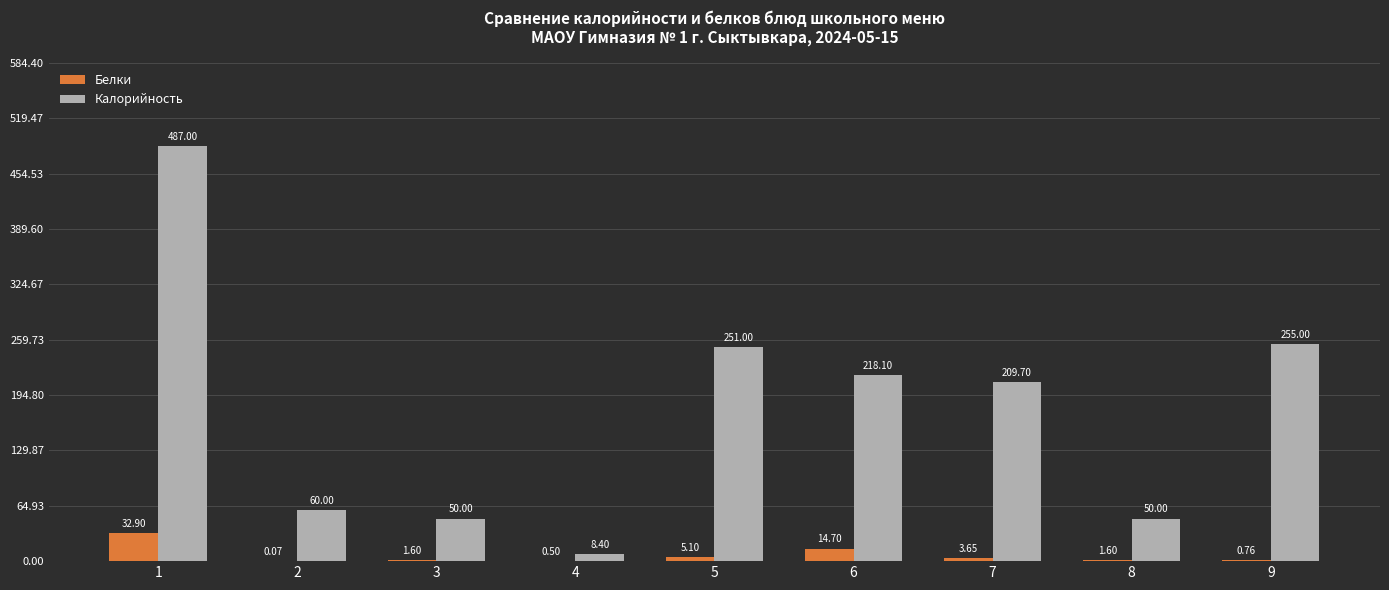

At which label does Калорийность first exceed 209?

1